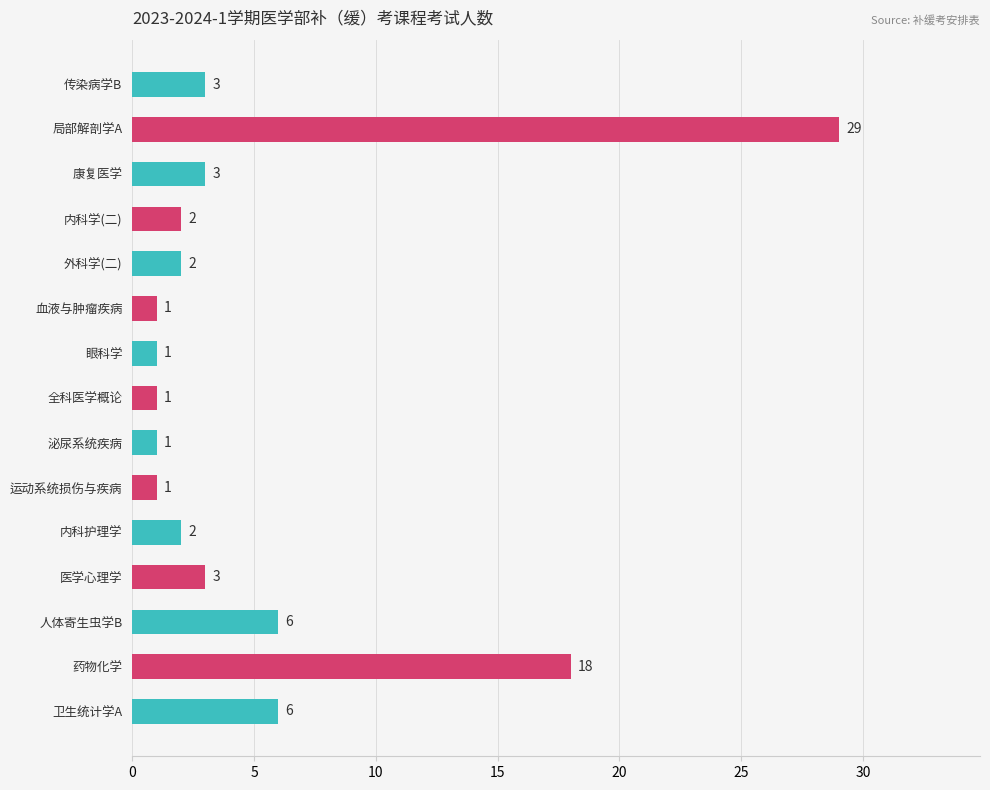

What is the minimum value shown in the chart?

1